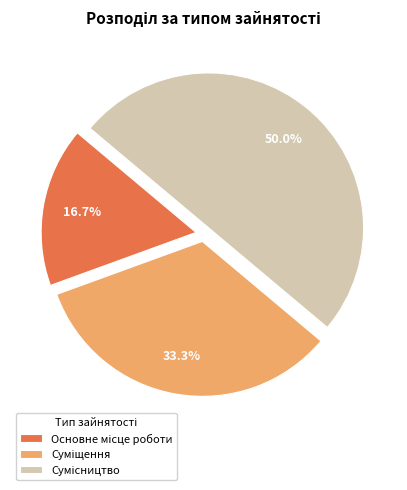

Which has a higher value, Сумісництво or Суміщення?

Сумісництво